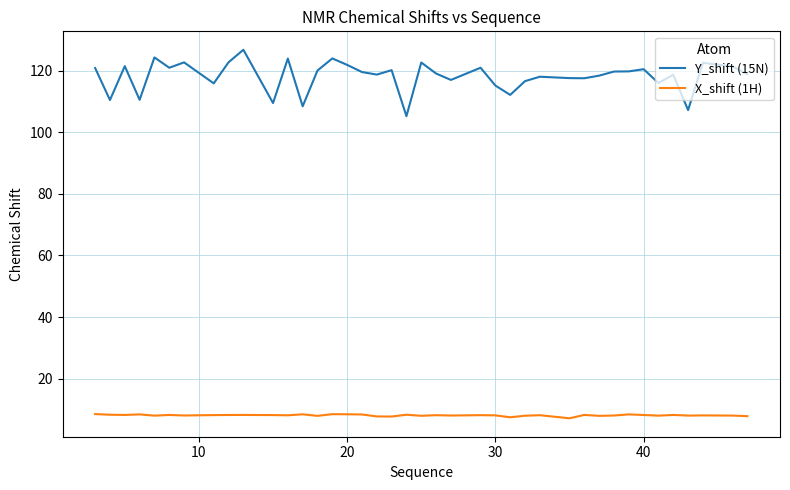

What is the highest value of the Y_shift (15N) series?

126.7